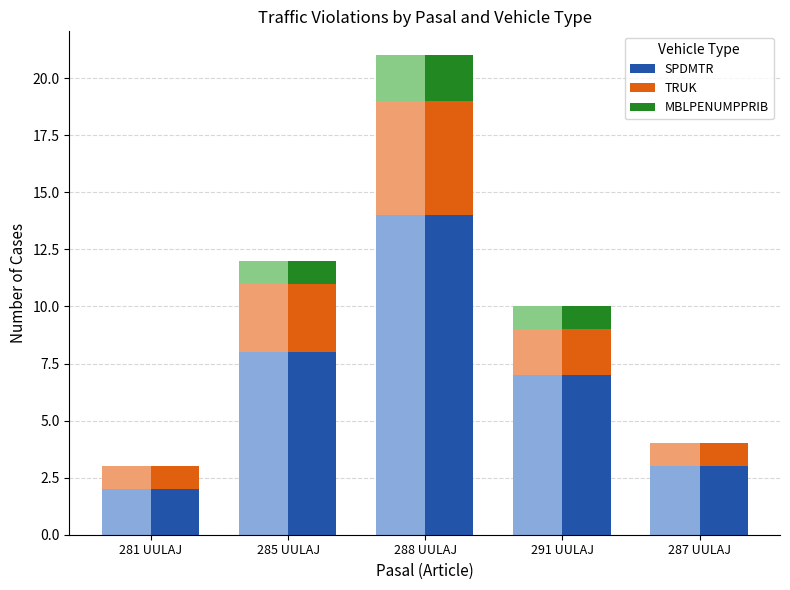

What are all the series names shown in the legend?

SPDMTR, TRUK, MBLPENUMPPRIB